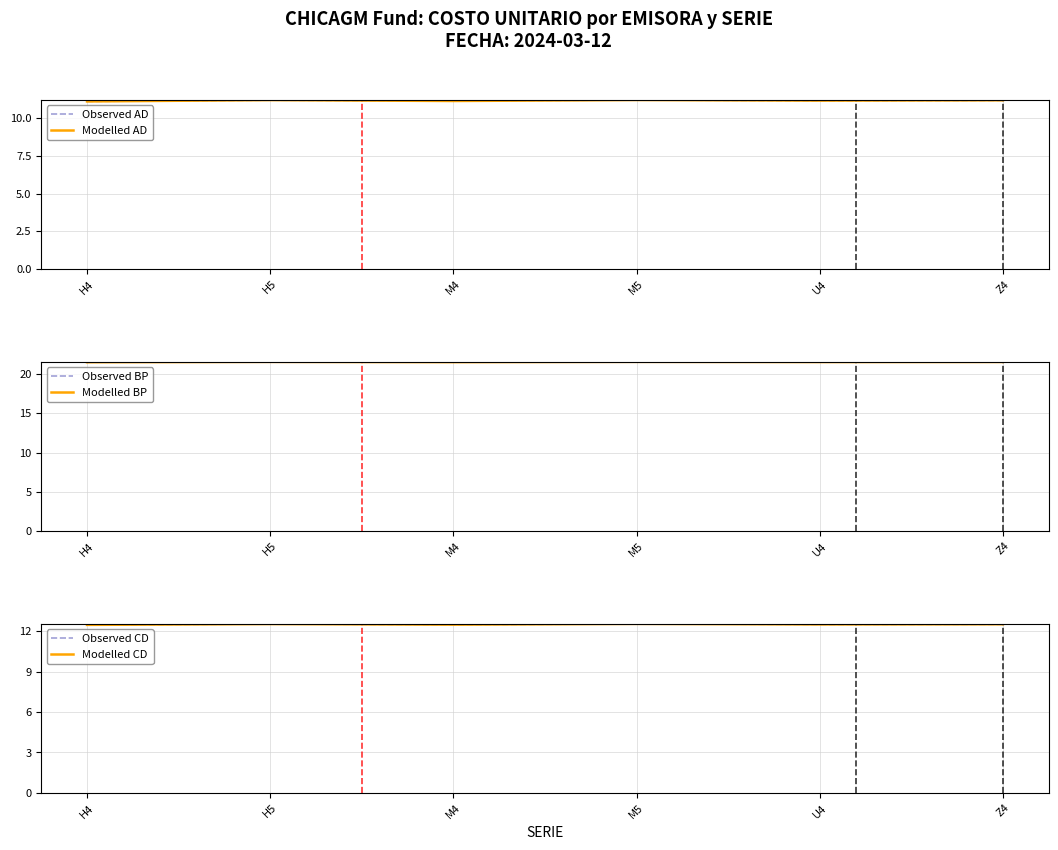

Count the number of data series in this chart.

6